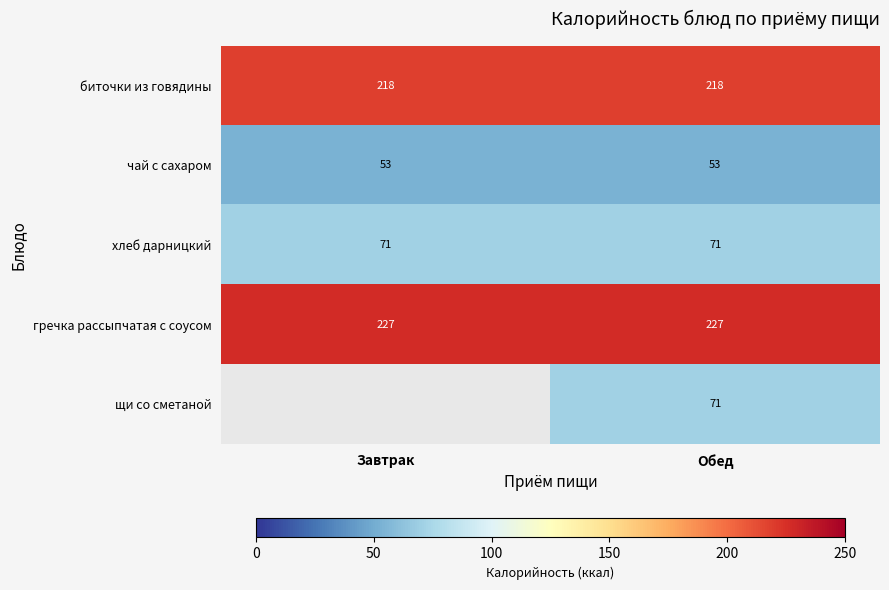

Is the value of чай с сахаром at Завтрак greater than the value of хлеб дарницкий at Завтрак?

No